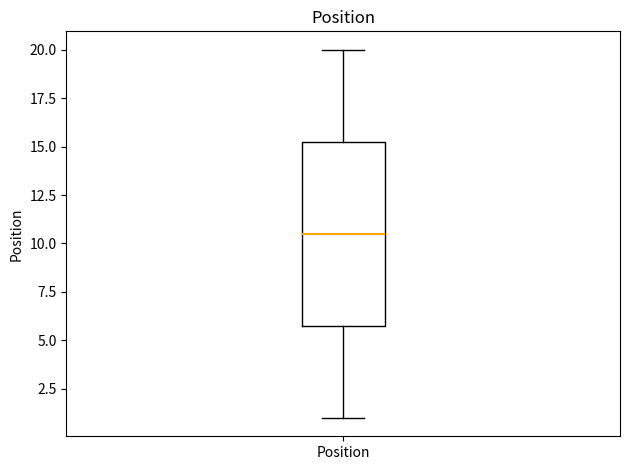

Read this box plot against the y-axis: the position of the median line, the range covered by the box, and the ends of both whiskers. The values are not printed on the chart, so give them approximately, as read against the axis.

median 10.5, box 6.0 to 15.5, whiskers 1.0 to 20.0